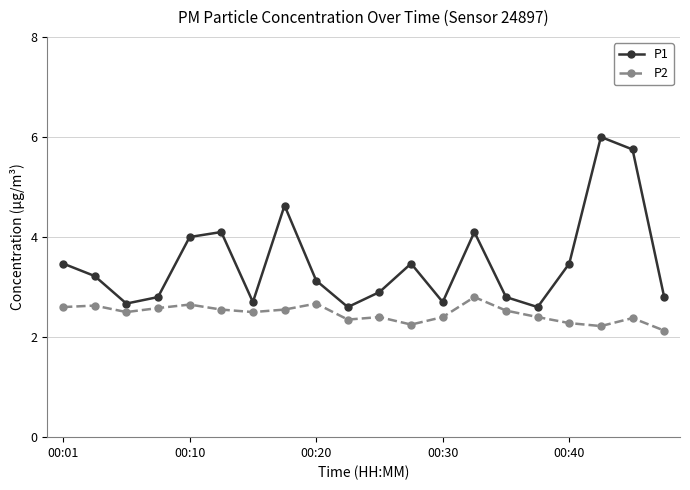

Is this an area chart (filled region under the line)?

No